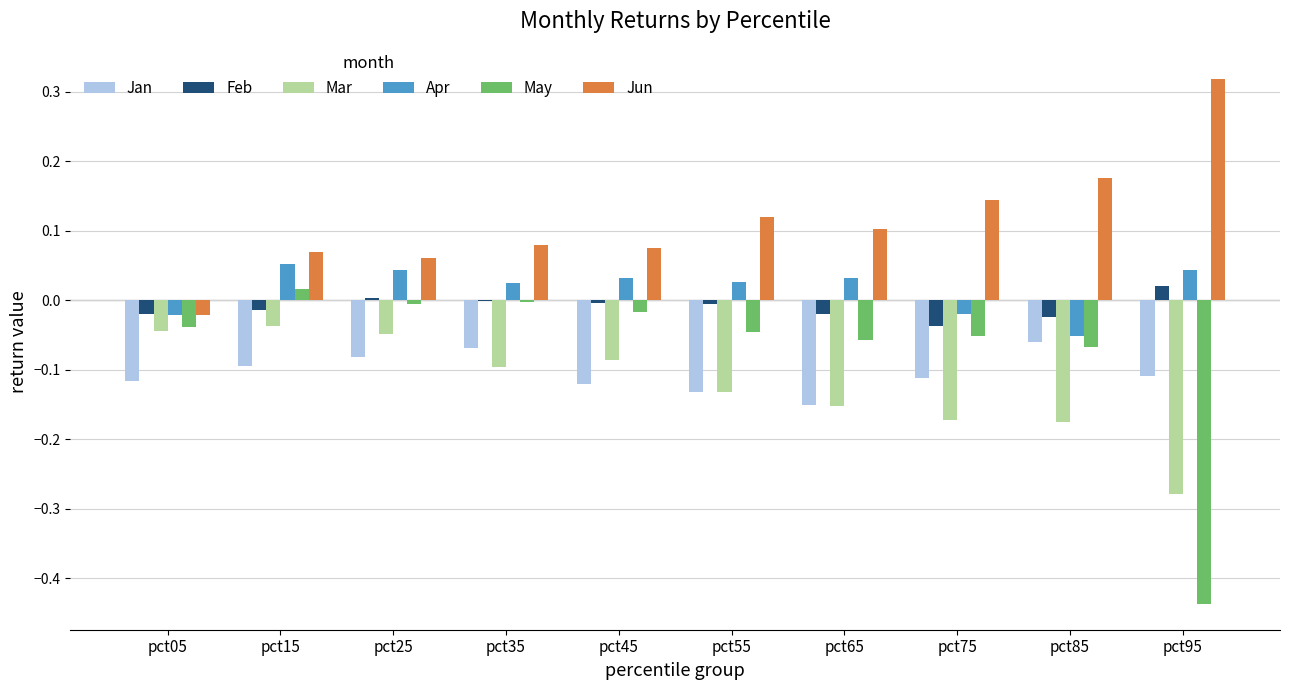

What is the sum of all Jun values?

1.1